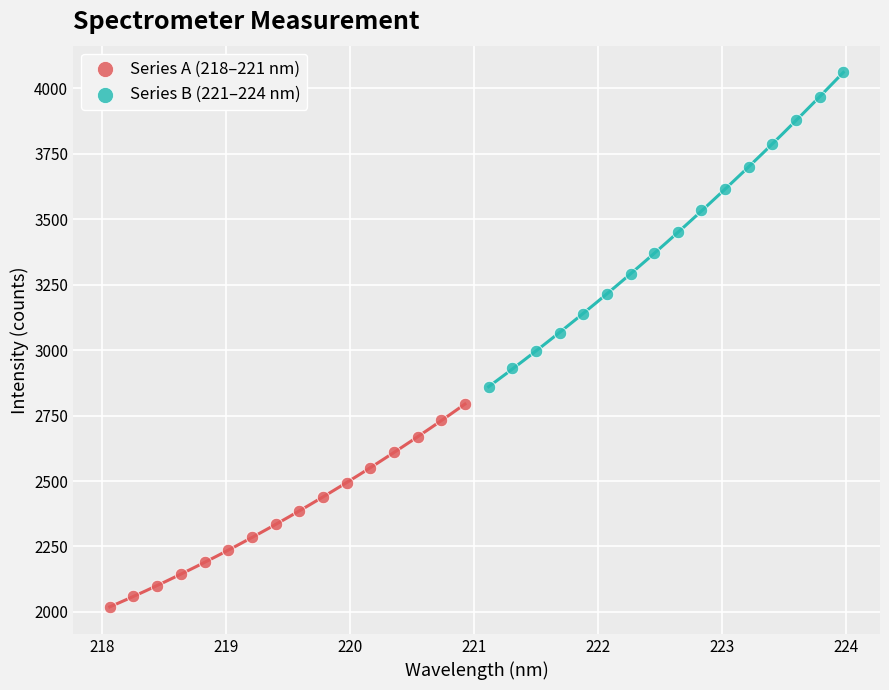

Which series has the widest spread of Y values?

Series B (221–224 nm)